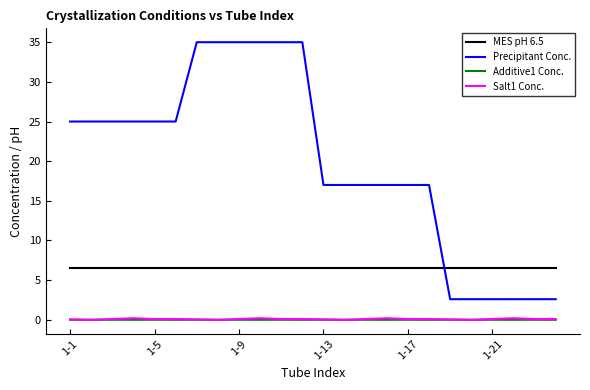

Which series has the largest range (max minus min)?

Precipitant Conc.